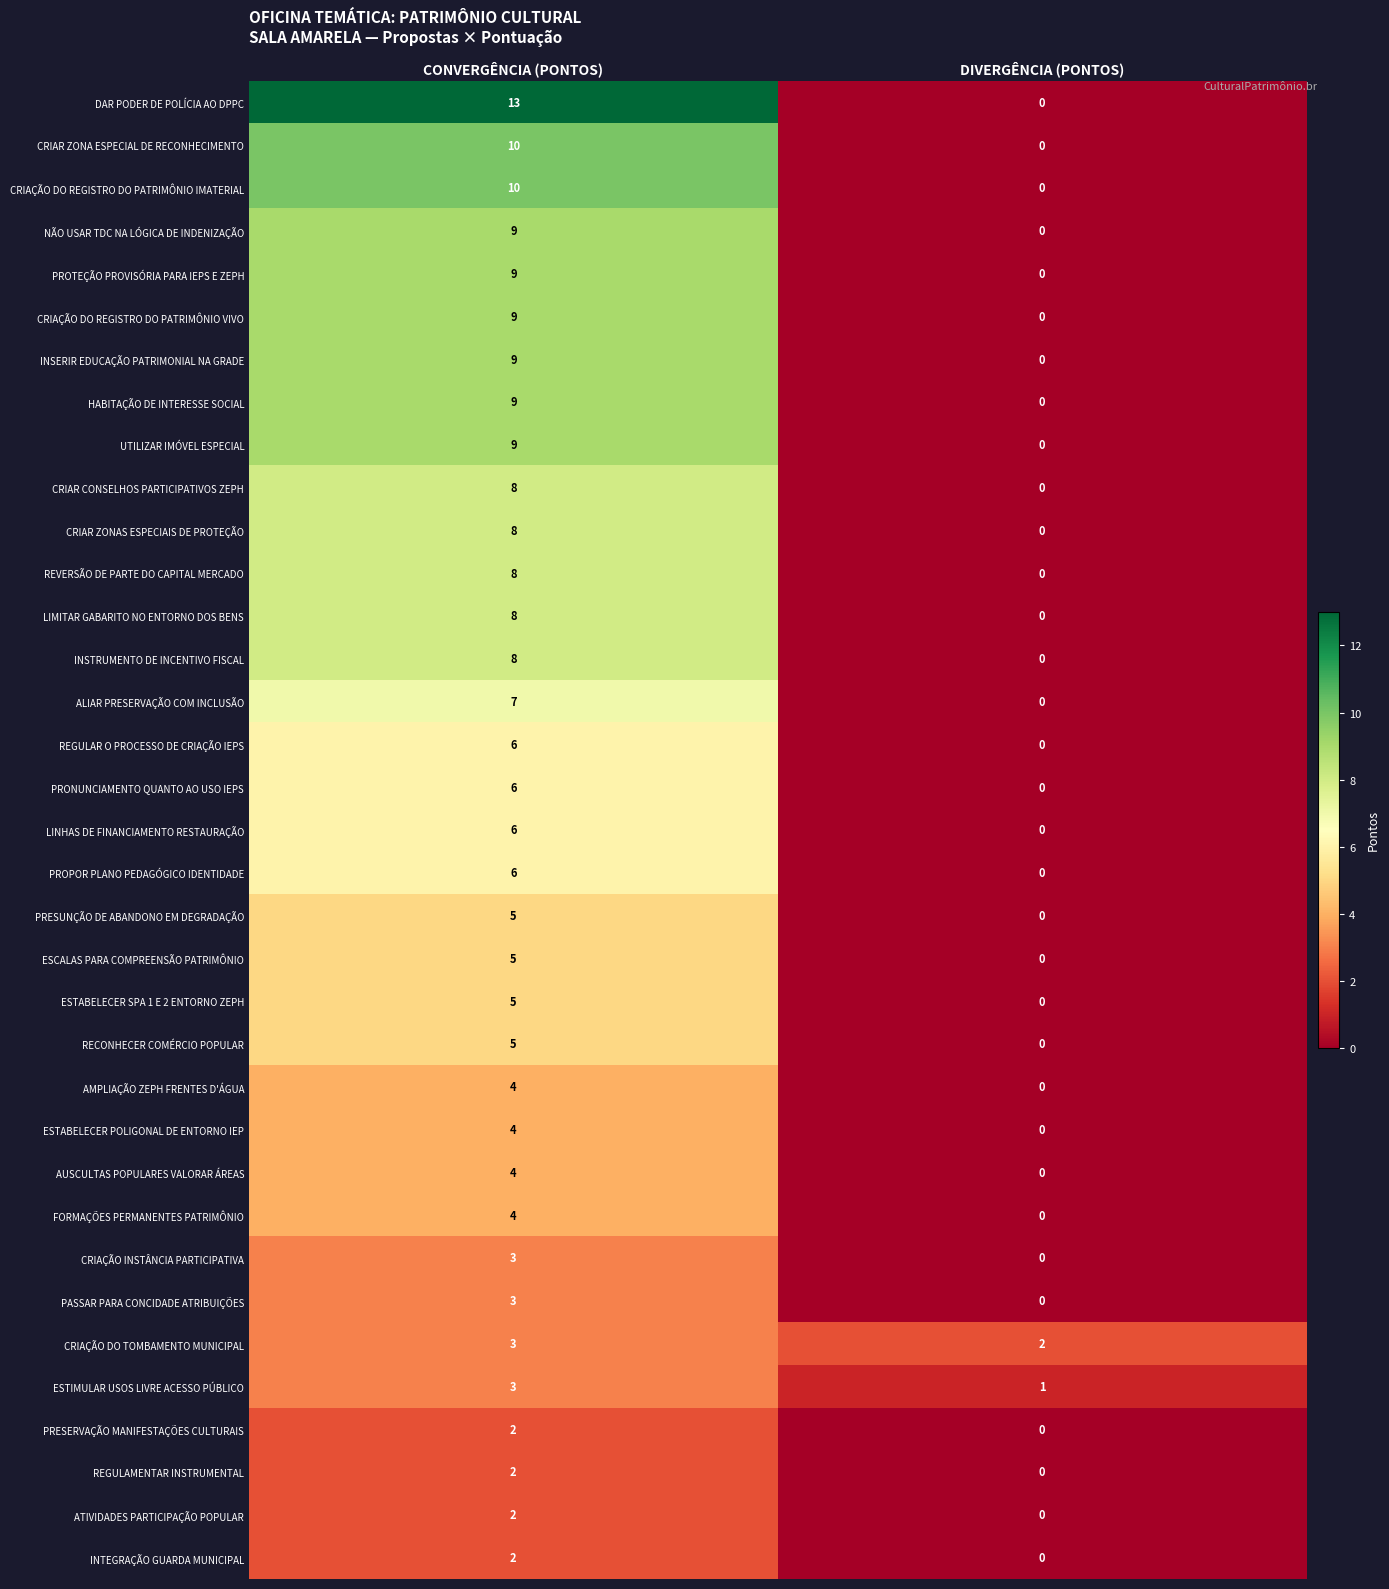

The CRIAR ZONA ESPECIAL DE RECONHECIMENTO series shows 6 at CONVERGÊNCIA (PONTOS). True or false?

False